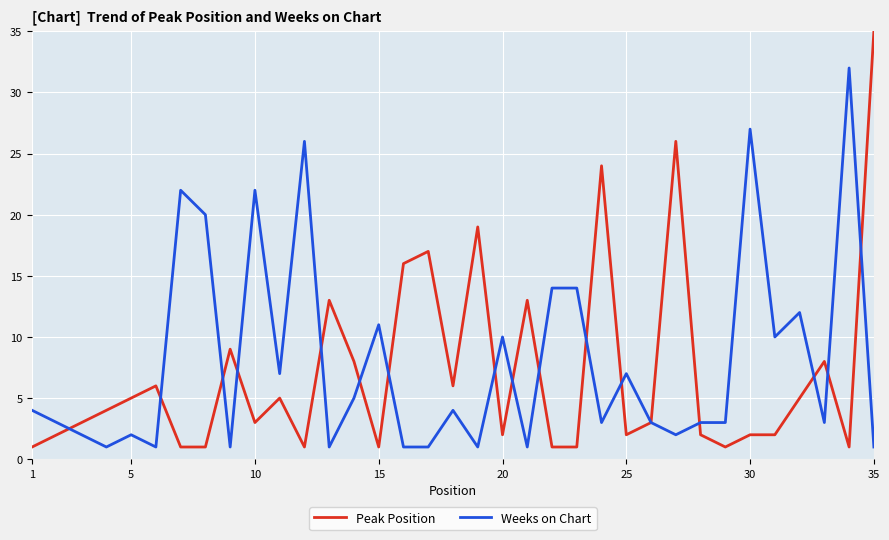

Which series has the widest spread of values?

Peak Position